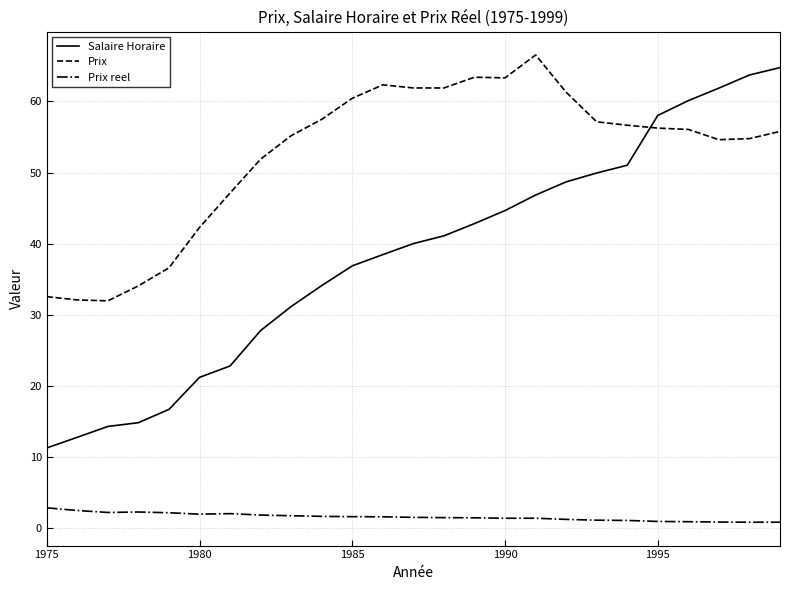

Does the chart display data point markers on the line(s)?

No